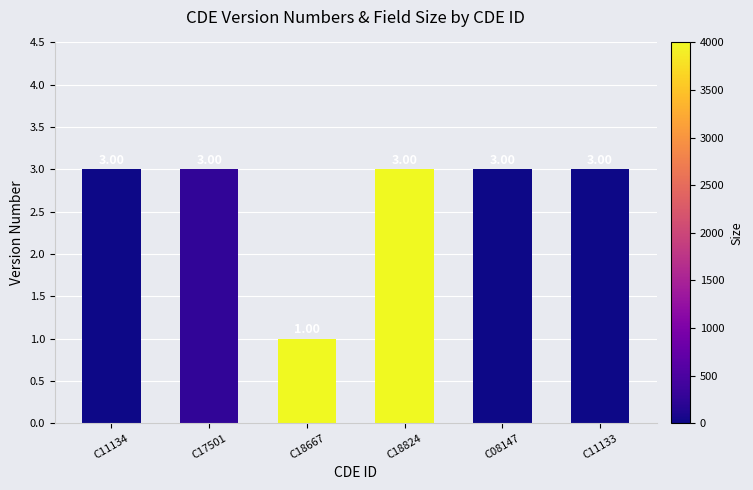

Approximately how many times larger is the value at C18824 compared to C11134?

1.0